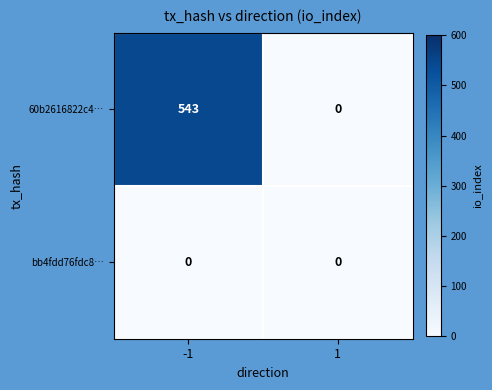

Reading left to right, extract all data points from this chart.

60b2616822c4…: -1=543	1=0
bb4fdd76fdc8…: -1=0	1=0